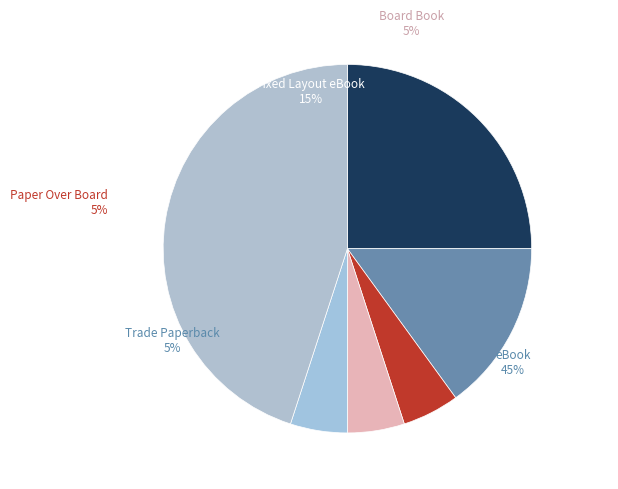

What percentage is the Board Book slice, to the nearest percent?

5%